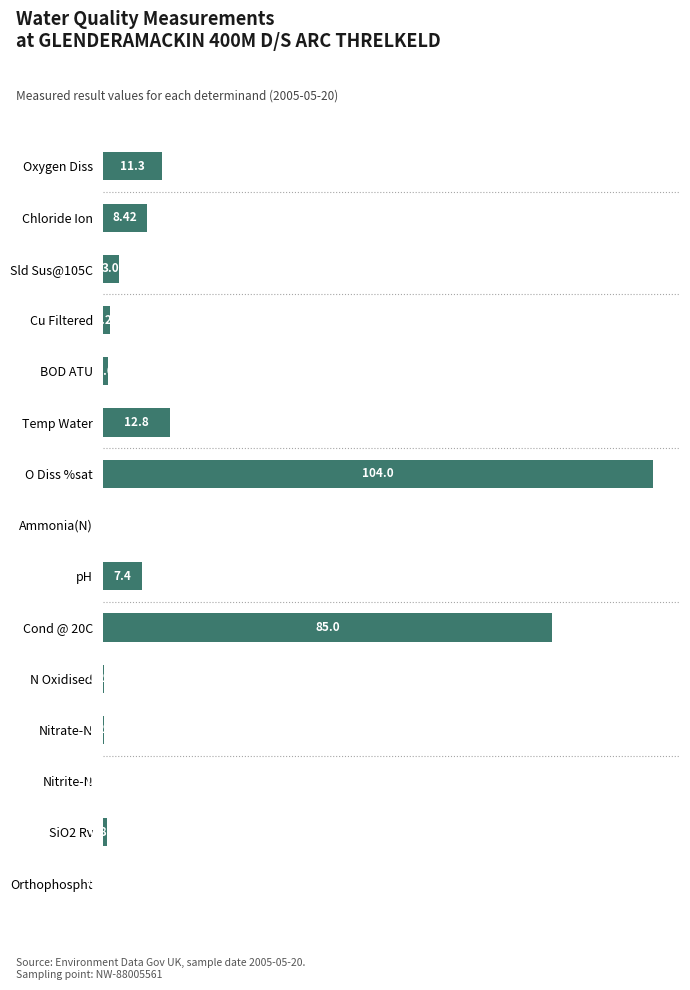

At which category does the chart reach its peak across all series?

O Diss %sat